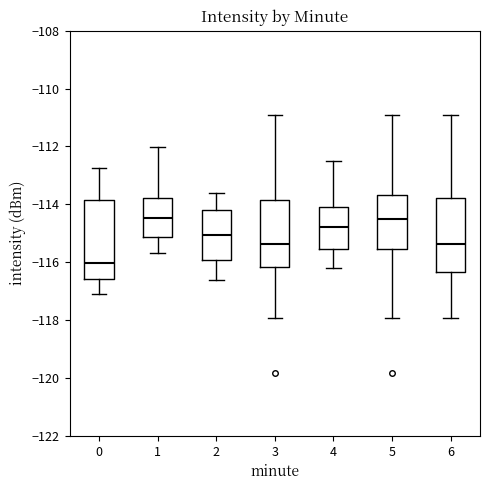

Reading left to right, transcribe this box plot: for each box, give where its median line is, the range the box spans, and where its two whiskers end, as read against the y-axis. The values are not printed on the chart, so give them approximately, as read against the axis.

0: median -116.0, box -116.6 to -113.8, whiskers -117.2 to -112.8
1: median -114.4, box -115.2 to -113.8, whiskers -115.6 to -112.0
2: median -115.0, box -116.0 to -114.2, whiskers -116.6 to -113.6
3: median -115.4, box -116.2 to -113.8, whiskers -118.0 to -111.0
4: median -114.8, box -115.6 to -114.0, whiskers -116.2 to -112.4
5: median -114.4, box -115.6 to -113.6, whiskers -118.0 to -111.0
6: median -115.4, box -116.4 to -113.8, whiskers -118.0 to -111.0